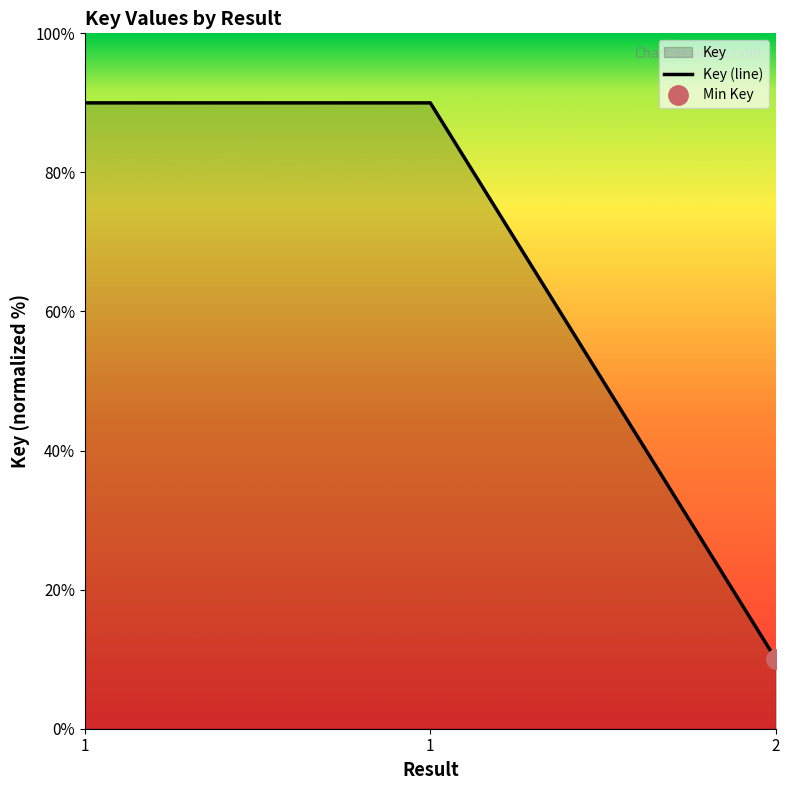

Is it true that the value at 1 is 90.0?

True